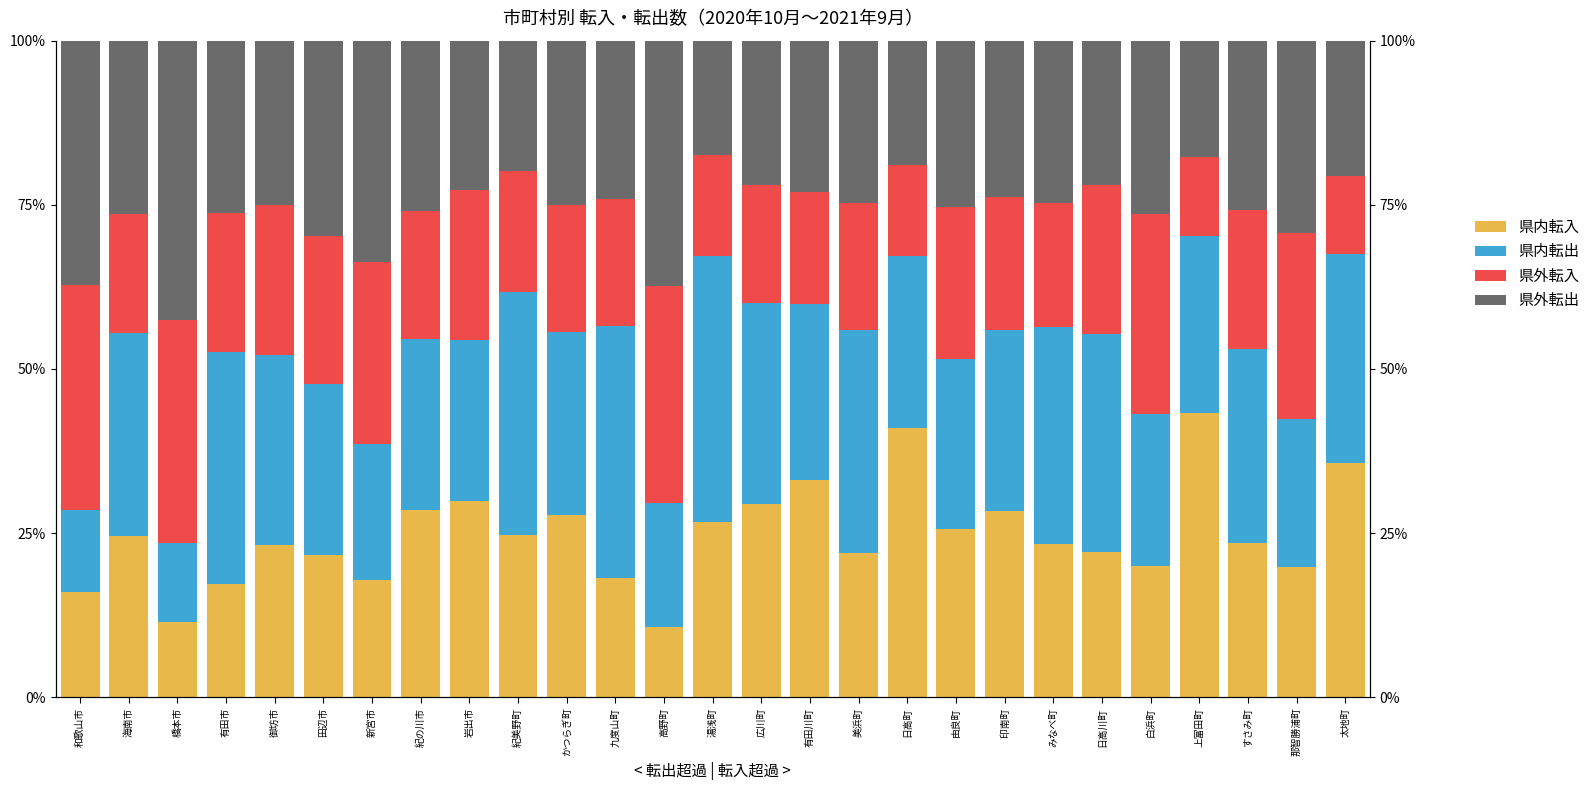

How many bars are there in each group?

4